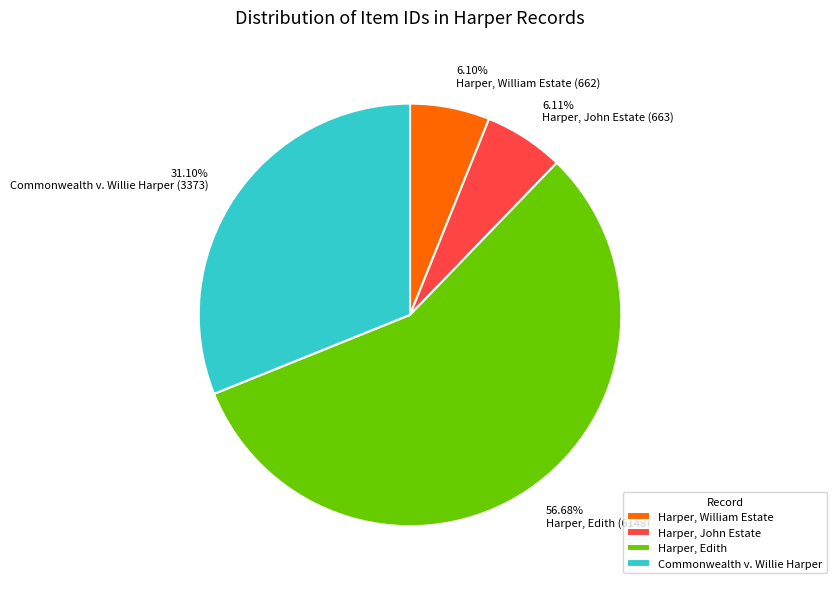

To the nearest percent, what is the difference between the Harper, Edith (6148) and Commonwealth v. Willie Harper (3373) slice percentages?

26%